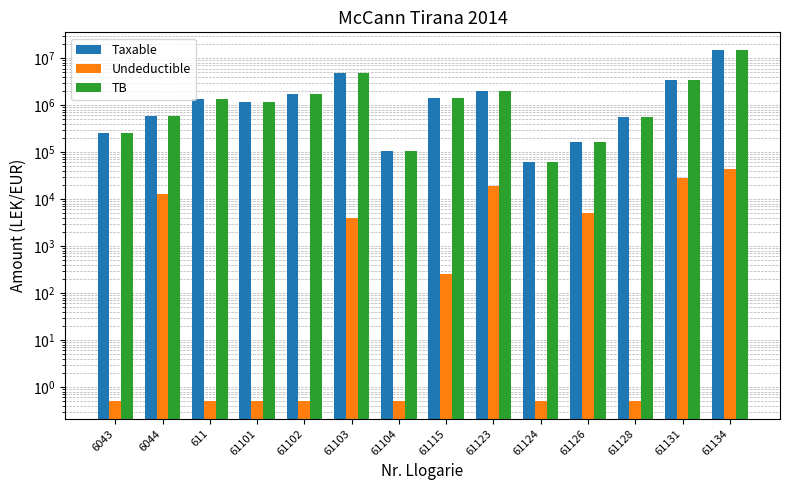

At 61102, list the series in order from largest to smallest.

Taxable, TB, Undeductible